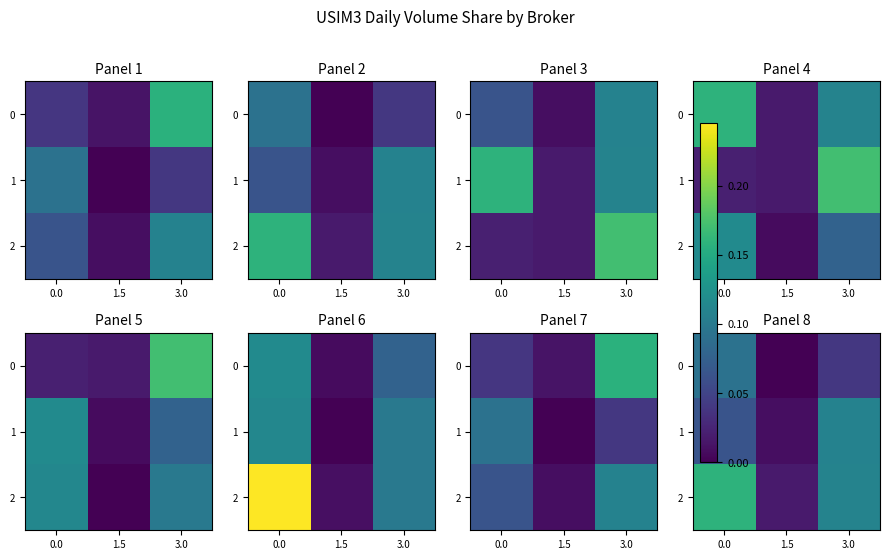

Is the value of 1 at 1.5 greater than the value of 2 at 0.0?

No